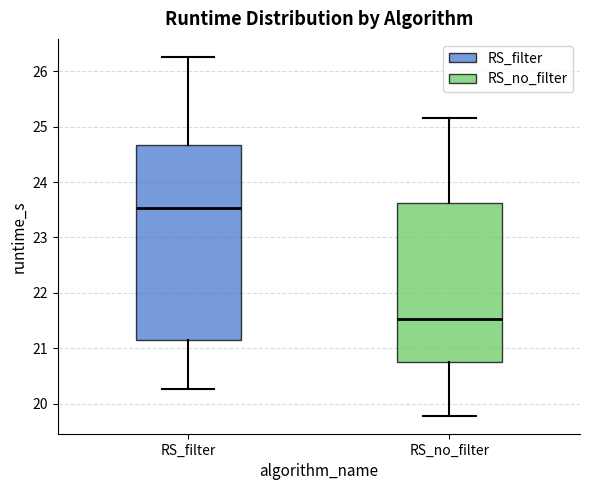

Where is the lower edge of the box for RS_no_filter on the y-axis? The values are not printed on the chart, so give them approximately, as read against the axis.

20.8